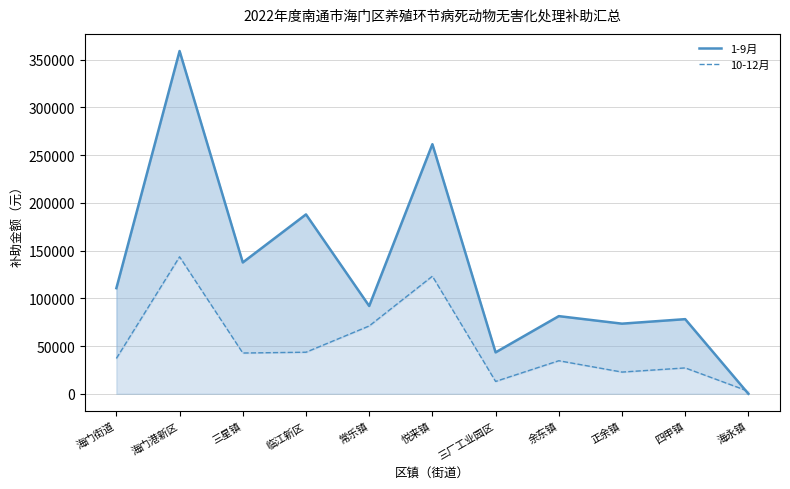

What is the sum of the 1-9月 values at 临江新区 and 海永镇?

187915